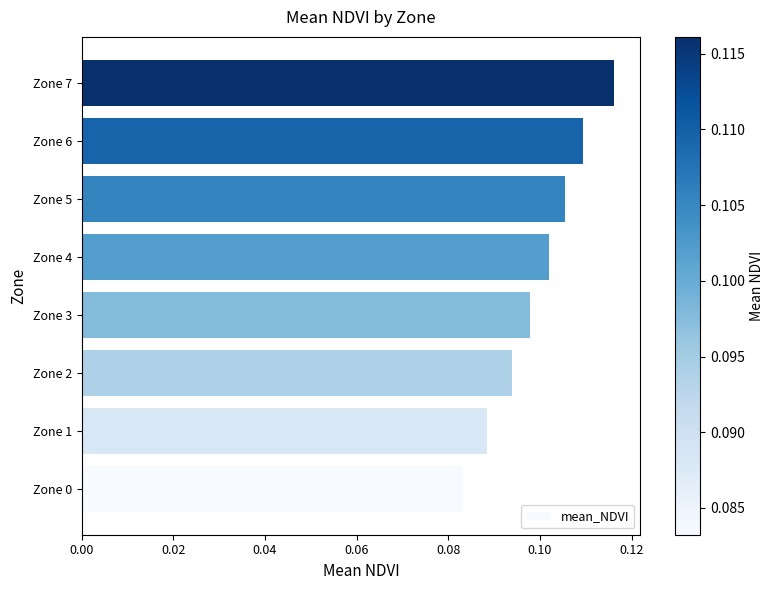

Does the chart contain any negative values?

No